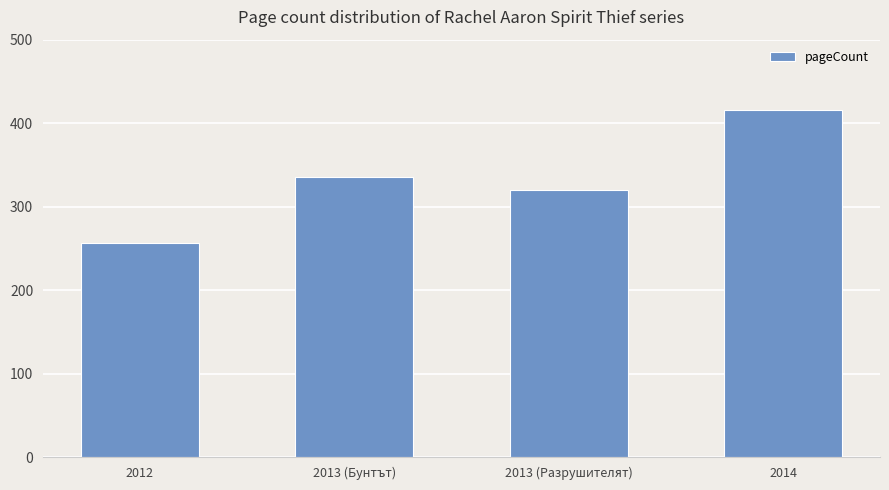

Reading right to left, list all the values displayed in this chart.

2014=416	2013 (Разрушителят)=320	2013 (Бунтът)=336	2012=256